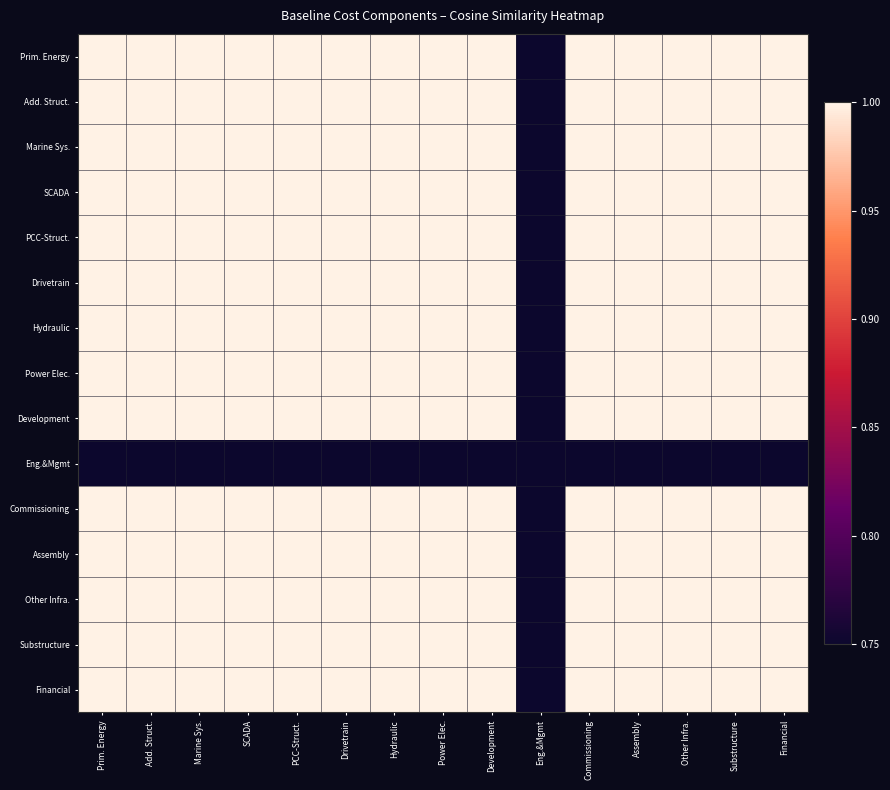

List the series in order of their peak value, highest first.

Marine Sys., Prim. Energy, Add. Struct., Drivetrain, Hydraulic, Commissioning, Substructure, Financial, SCADA, PCC-Struct., Power Elec., Development, Assembly, Other Infra., Eng.&Mgmt